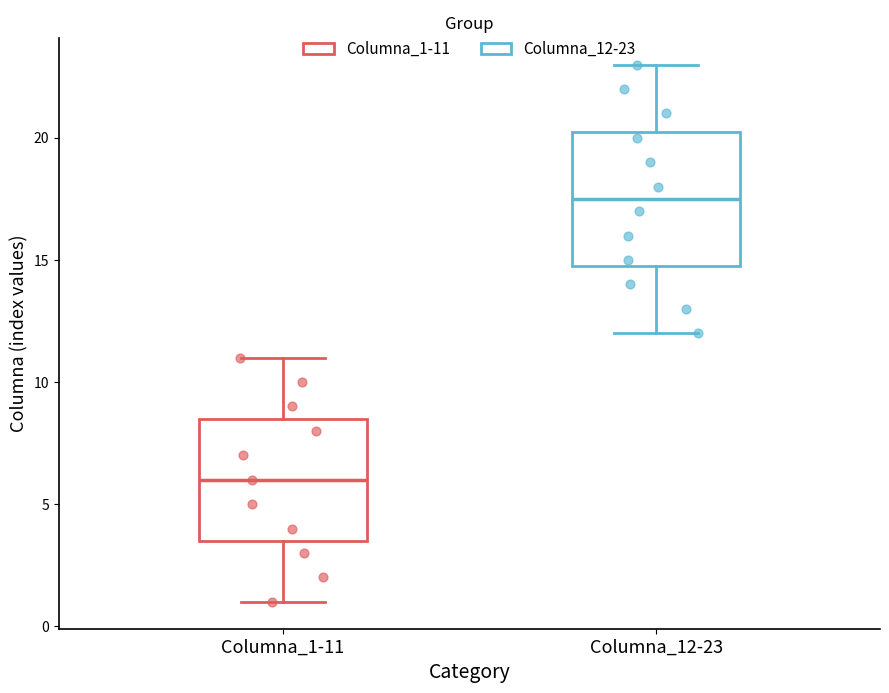

Which box has the lowest median line?

Columna_1-11